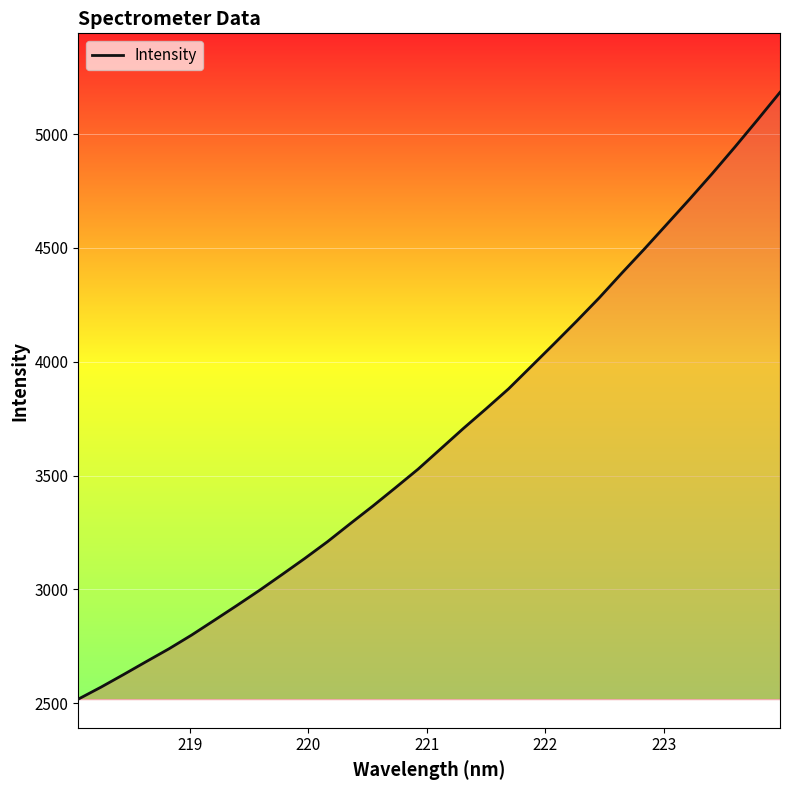

What is the difference between the maximum and minimum values?

2666.4